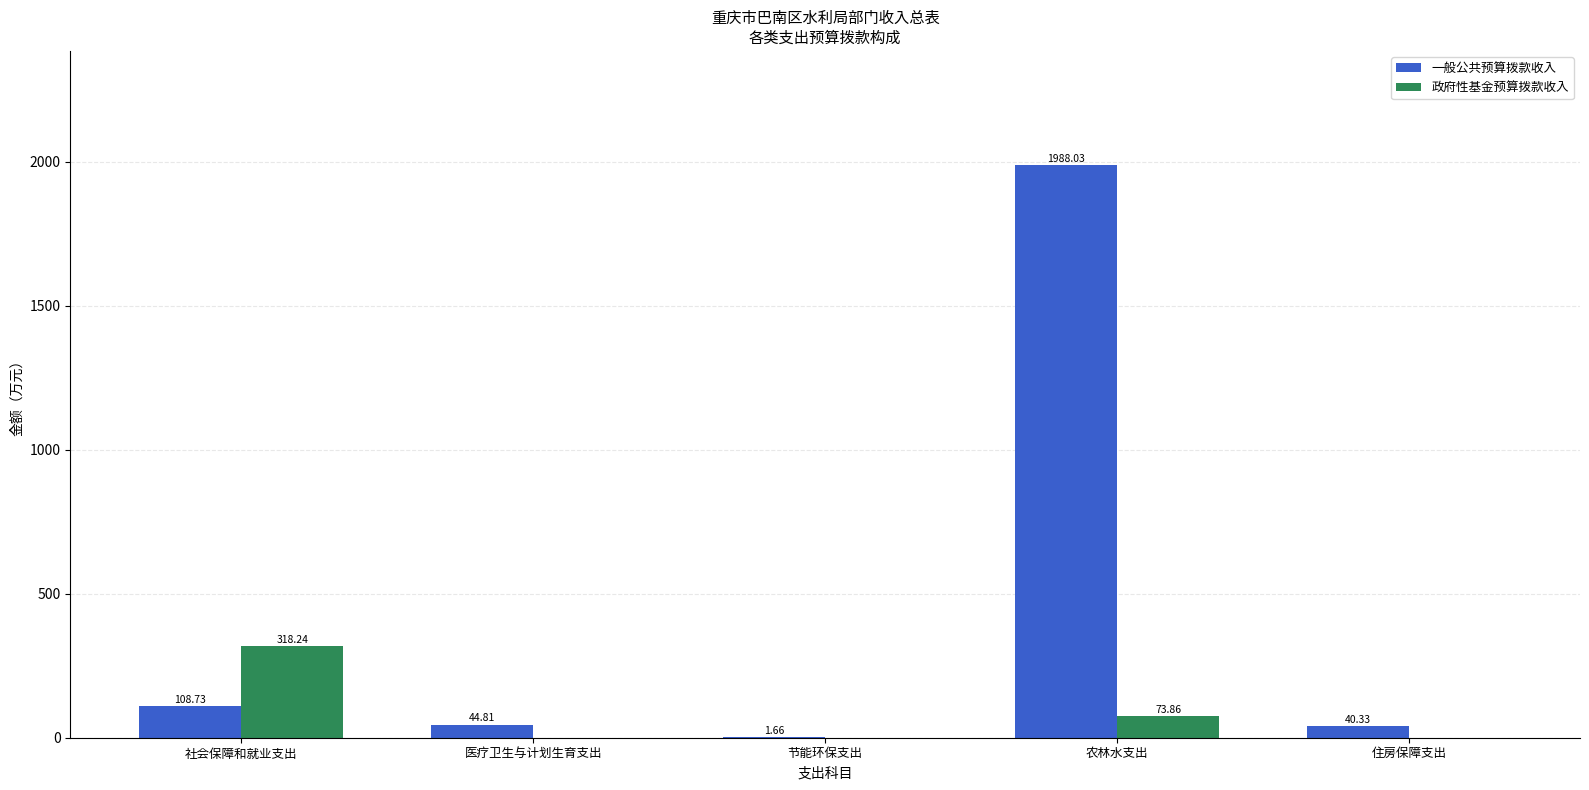

Is the value of 一般公共预算拨款收入 at 社会保障和就业支出 greater than the value of 政府性基金预算拨款收入 at 社会保障和就业支出?

No